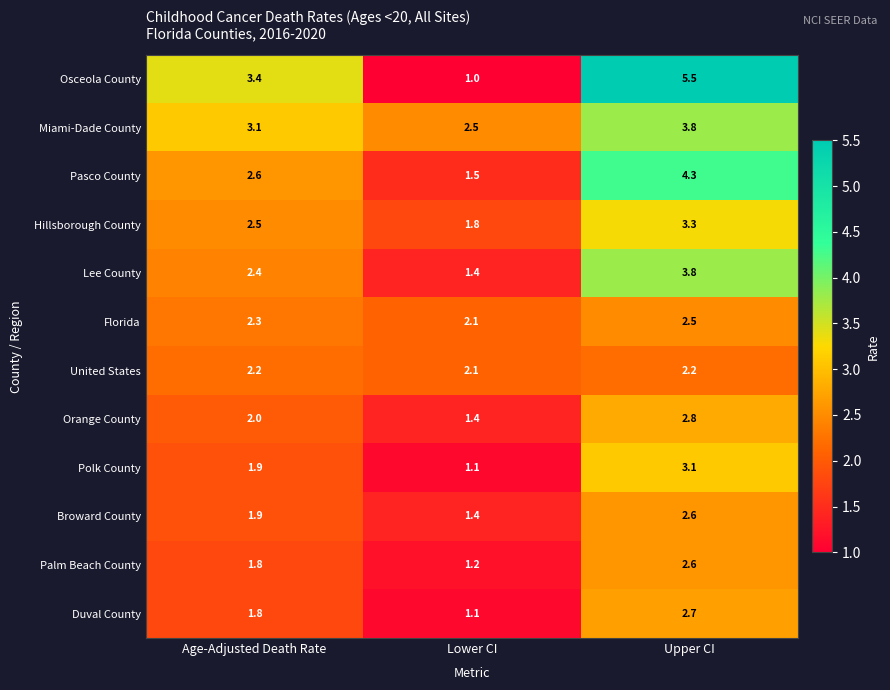

Where is Florida nearest to the value 2?

Lower CI